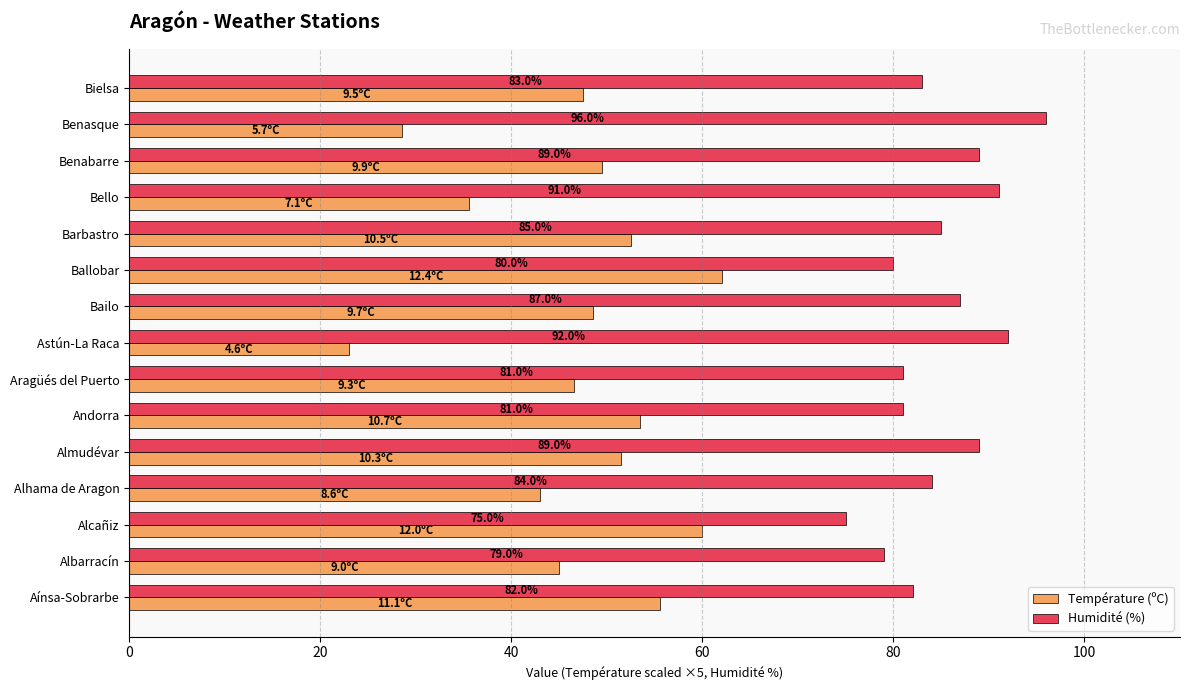

Which series has the largest total across all categories?

Humidité (%)